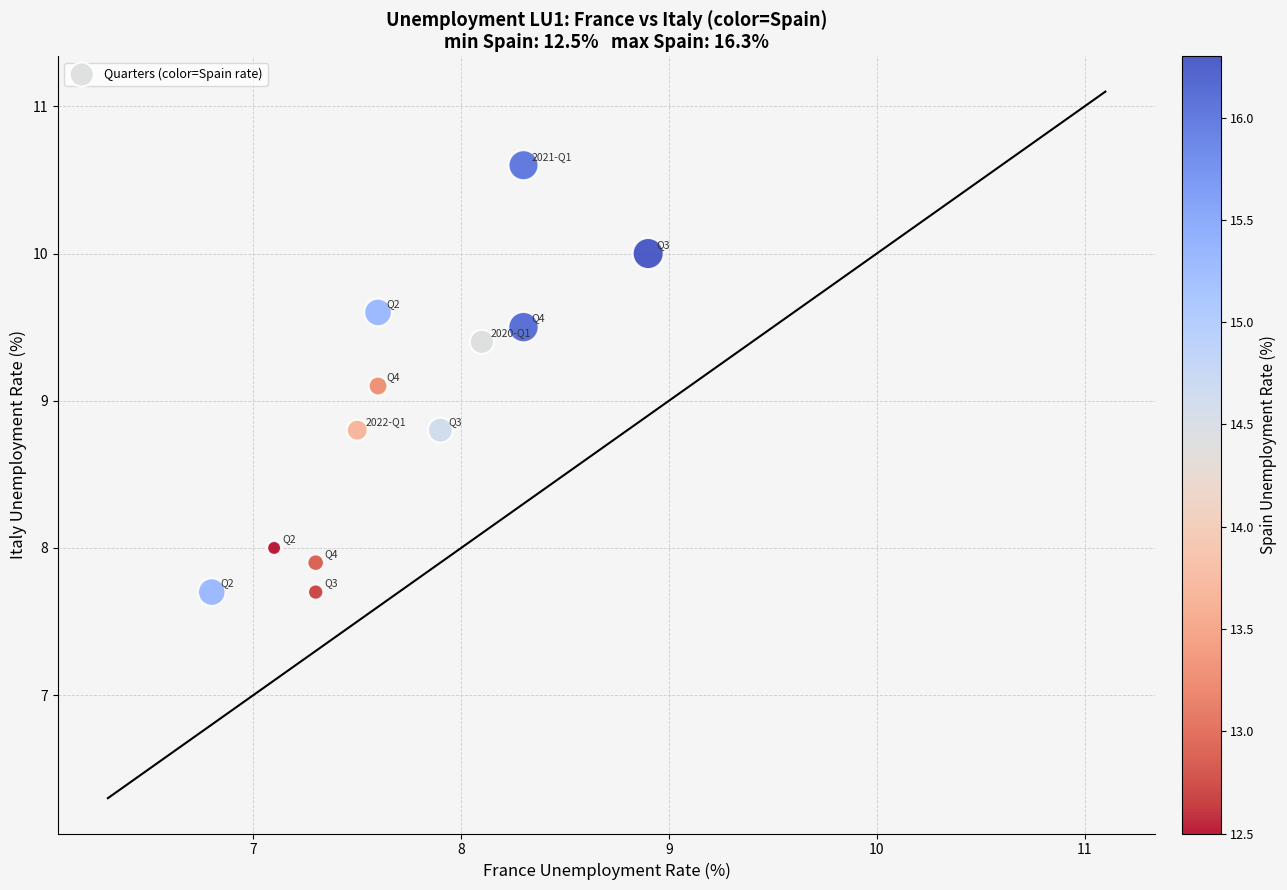

What is the range of X values (max minus min)?

2.1